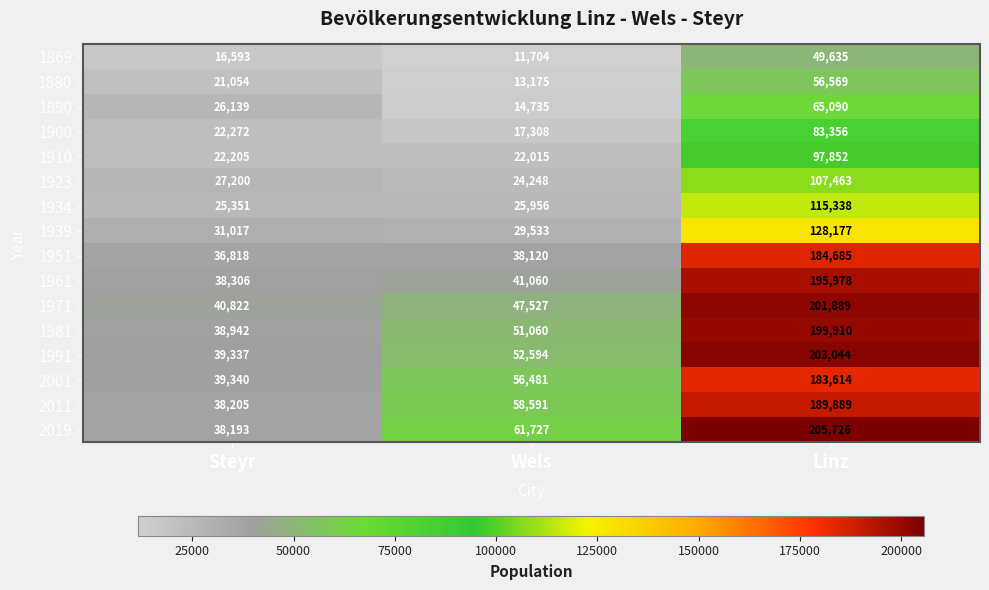

At Linz, list the series in order from smallest to largest.

1869, 1880, 1890, 1900, 1910, 1923, 1934, 1939, 2001, 1951, 2011, 1961, 1981, 1971, 1991, 2019